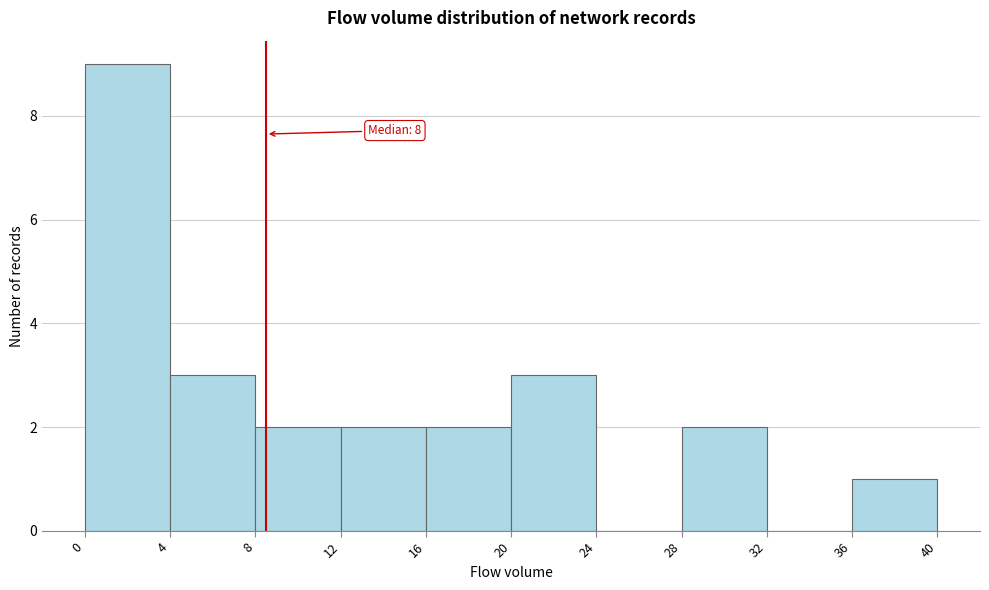

Over which range of the x-axis is the bar tallest?

0 to 4